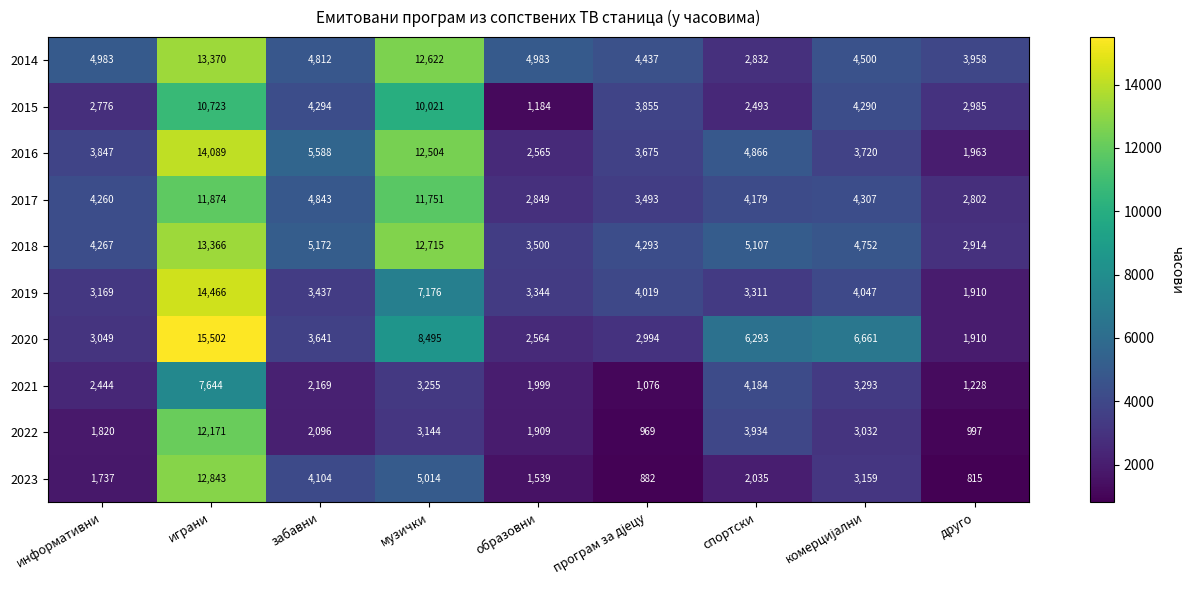

What is the greatest value displayed?

15502